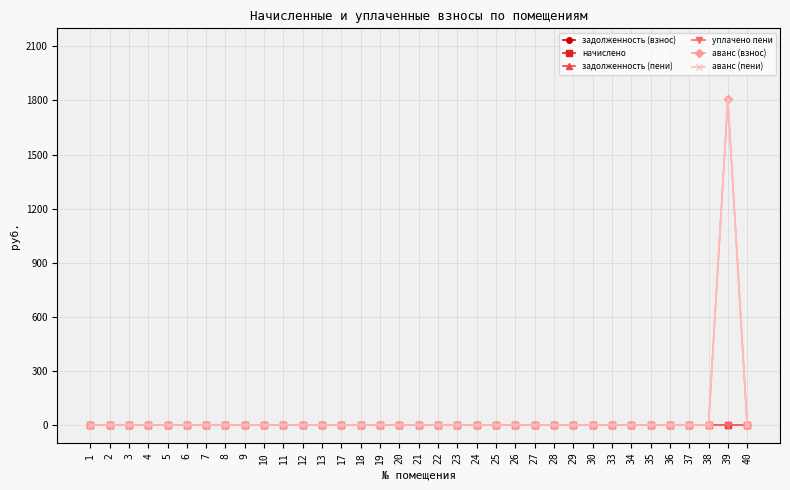

Does the chart have visible grid lines?

Yes